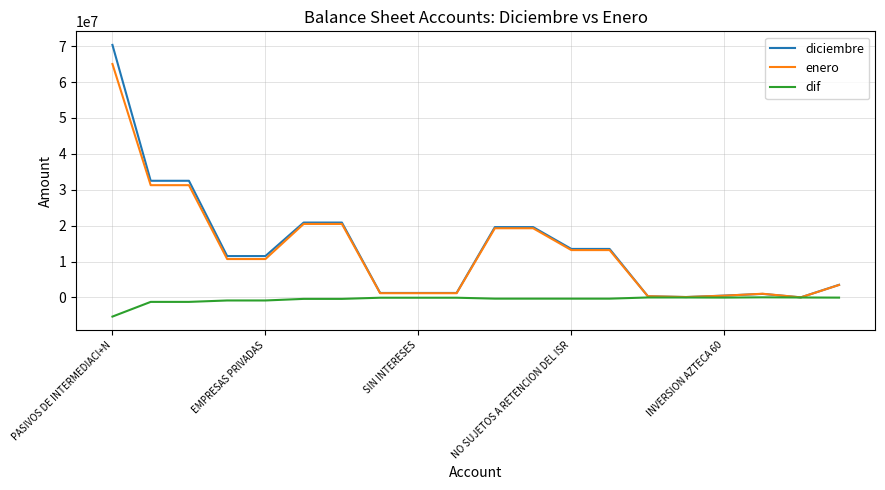

What is the greatest value displayed?

70338912.5